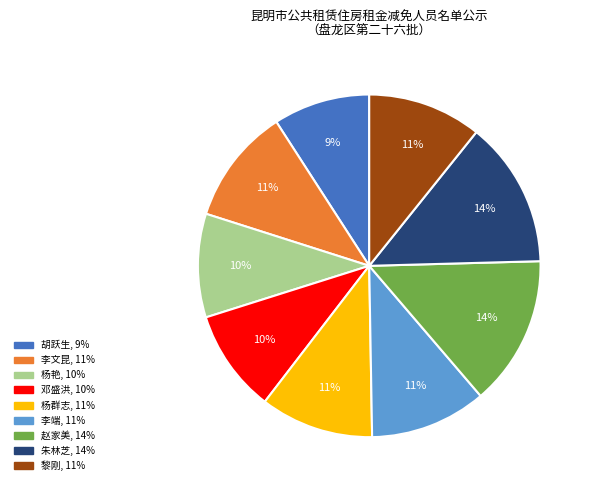

The 胡跃生 slice represents 9% of the pie. True or false?

True